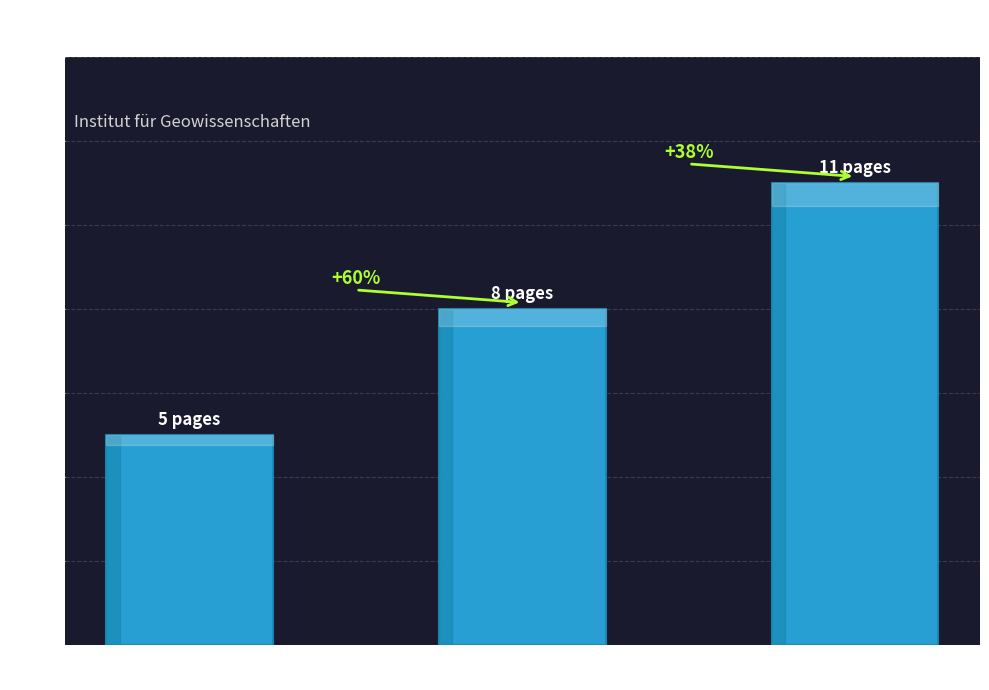

Rank the categories by value from highest to lowest.

2018
OPUS4-49808, 2014
OPUS4-37816, 2015
OPUS4-39254